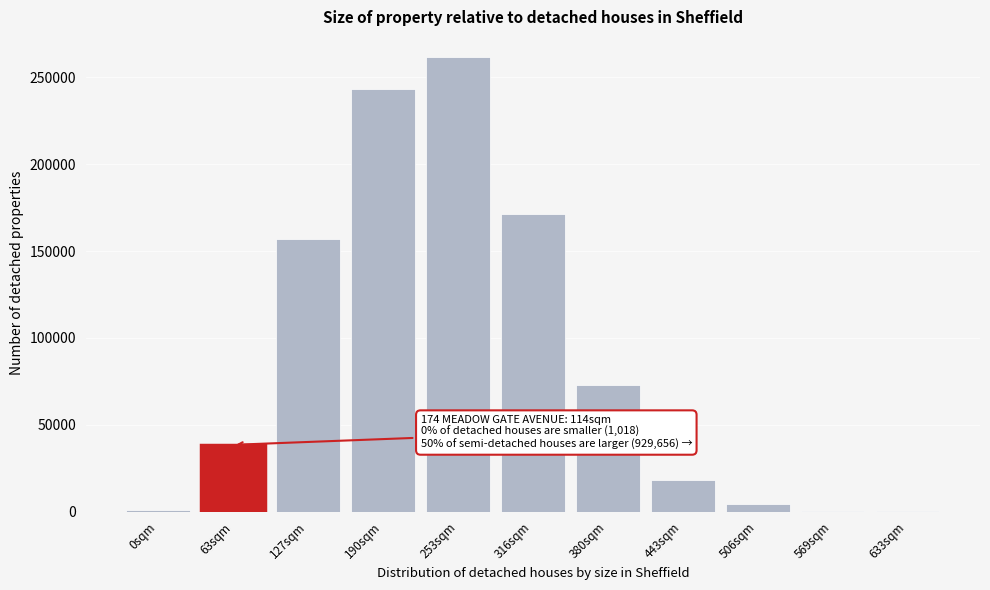

Where is the data nearest to the value 130931?

127sqm